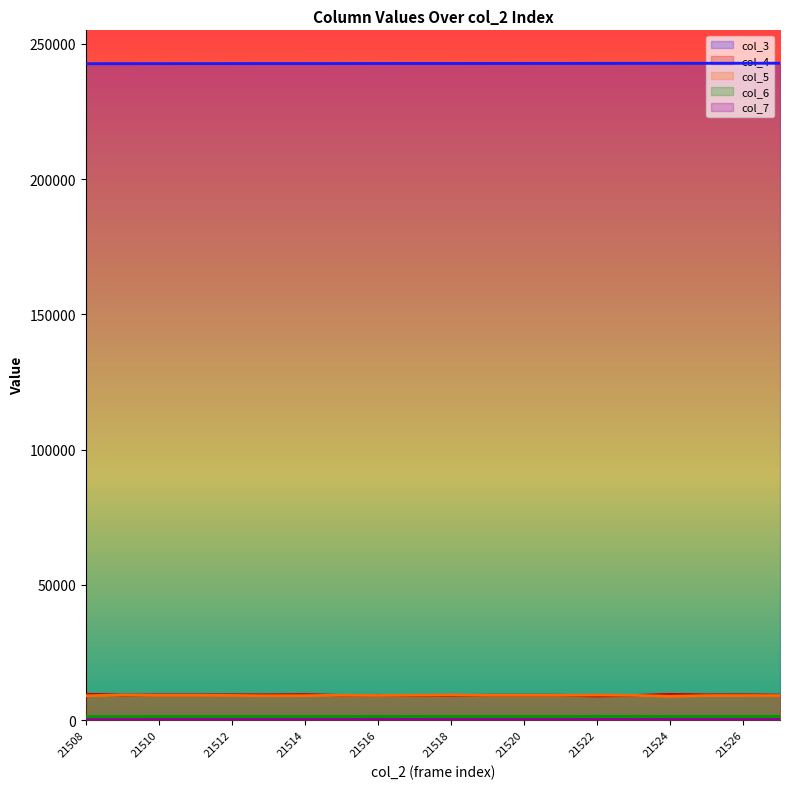

Does the chart have visible grid lines?

No